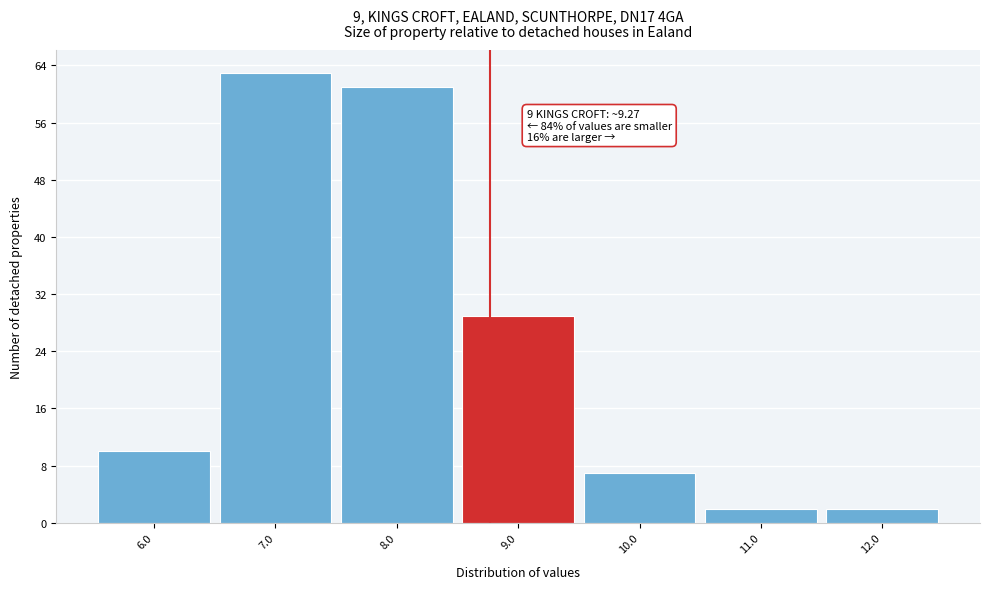

Reading right to left, extract all data points from this chart.

12.0=2	11.0=2	10.0=7	9.0=29	8.0=61	7.0=63	6.0=10